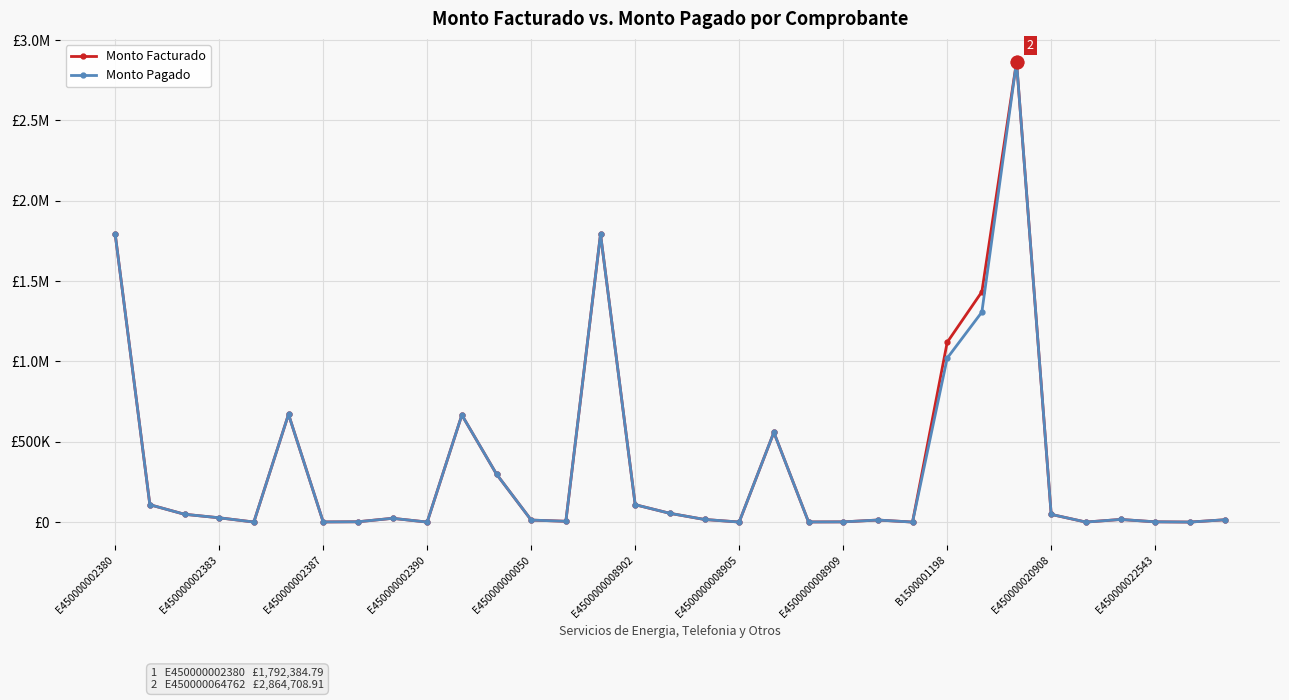

Which series has the largest range (max minus min)?

Monto Facturado